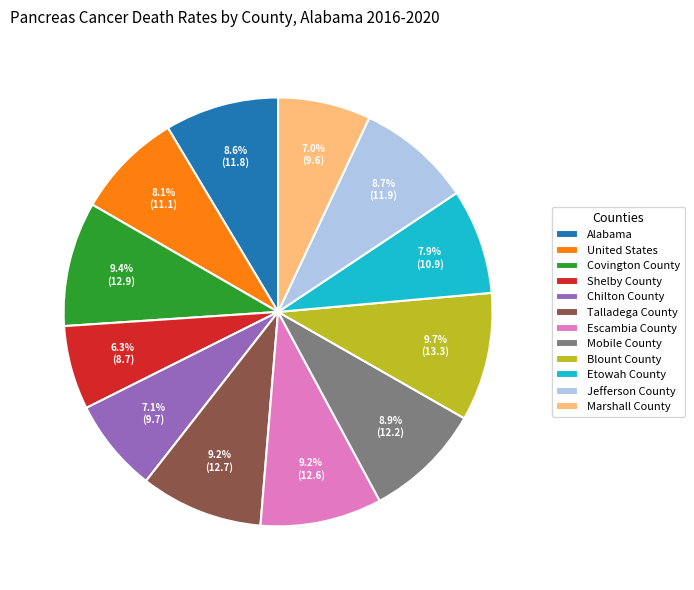

What percentage do Etowah County and United States together represent?

16.0%